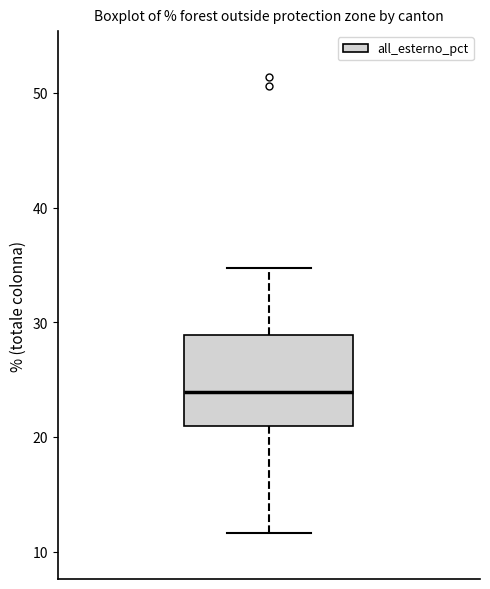

Transcribe this box plot: give where the median line is, the range the box spans, and where the two whiskers end, as read against the y-axis. The values are not printed on the chart, so give them approximately, as read against the axis.

median 24, box 21 to 29, whiskers 12 to 35